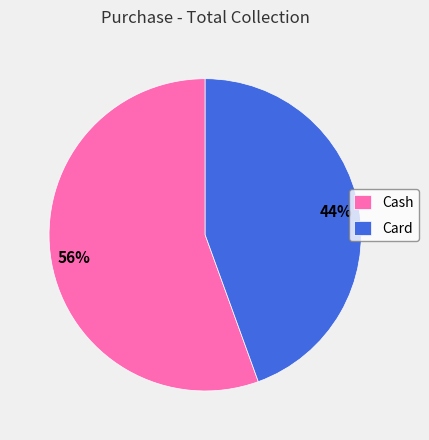

The Card slice represents 51% of the pie. True or false?

False